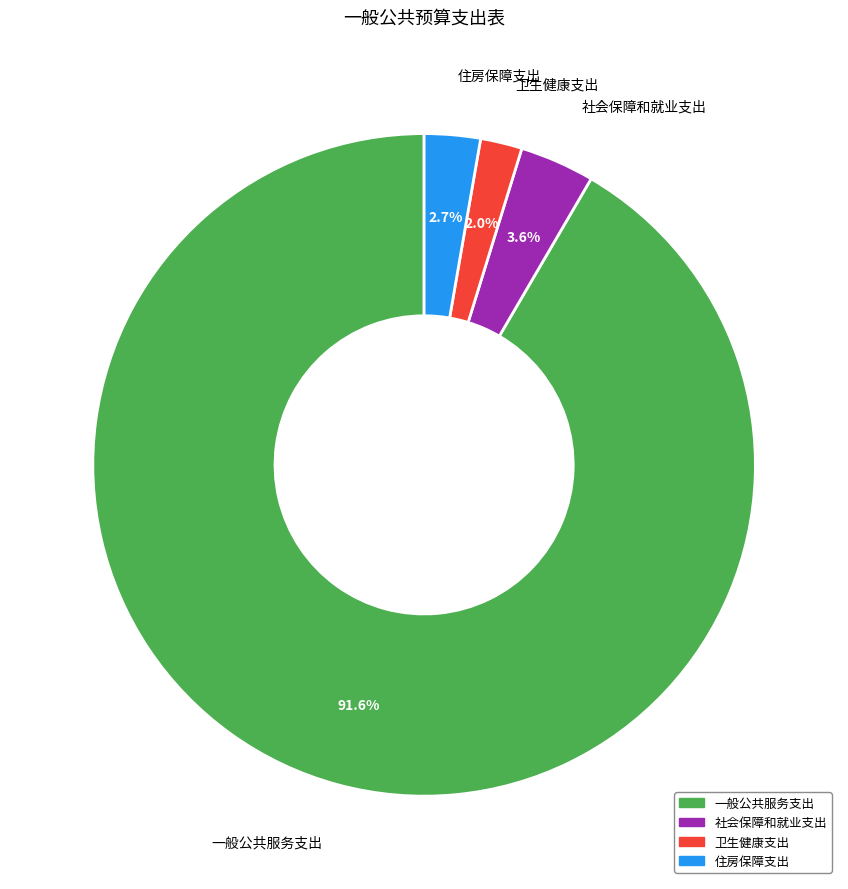

Between 住房保障支出 and 社会保障和就业支出, which is larger?

社会保障和就业支出